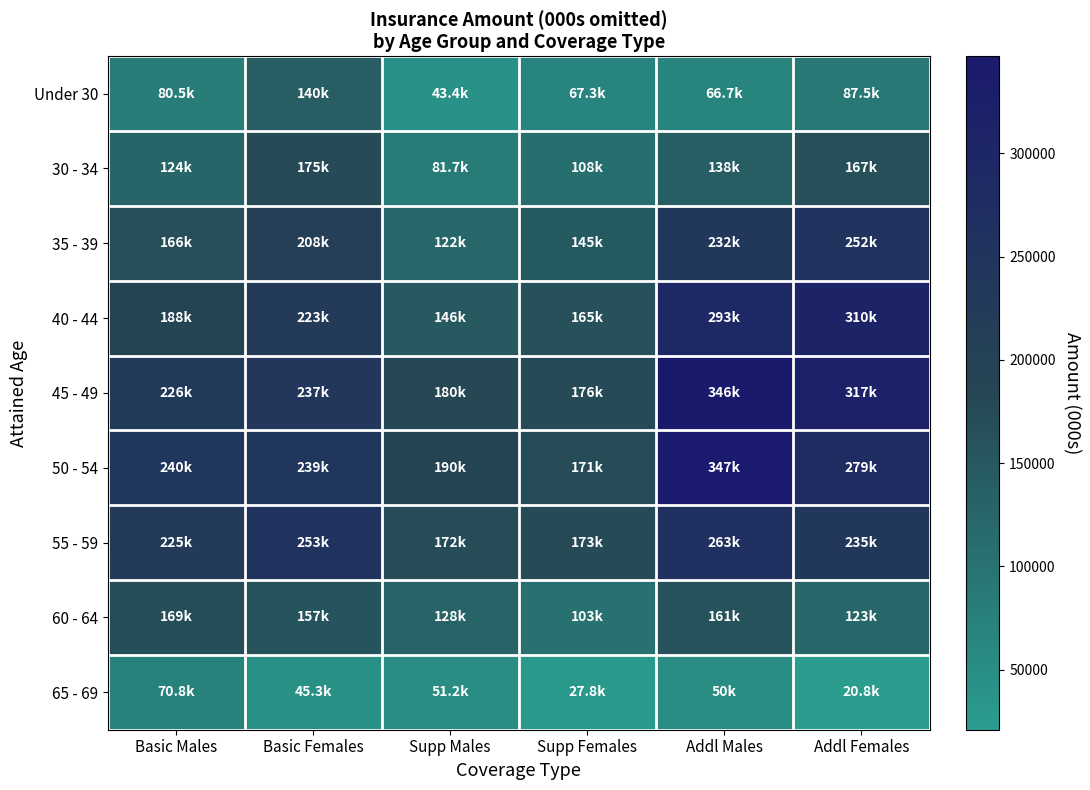

Reading left to right, list all the values displayed in this chart.

Under 30: Basic Males=80452.0	Basic Females=139849.7	Supp Males=43396.0	Supp Females=67299.0	Addl Males=66677.0	Addl Females=87538.0
30 - 34: Basic Males=124073.0	Basic Females=175142.0	Supp Males=81651.0	Supp Females=107504.0	Addl Males=138405.0	Addl Females=166894.0
35 - 39: Basic Males=166208.4	Basic Females=207579.6	Supp Males=121849.0	Supp Females=144706.6	Addl Males=232480.0	Addl Females=252357.7
40 - 44: Basic Males=188407.0	Basic Females=222558.0	Supp Males=146221.0	Supp Females=164826.0	Addl Males=292607.0	Addl Females=309628.0
45 - 49: Basic Males=226439.0	Basic Females=236819.2	Supp Males=179743.0	Supp Females=175673.2	Addl Males=345706.0	Addl Females=317260.0
50 - 54: Basic Males=240439.0	Basic Females=239168.0	Supp Males=190322.0	Supp Females=170662.0	Addl Males=347070.0	Addl Females=279036.0
55 - 59: Basic Males=224641.4	Basic Females=252890.4	Supp Males=171795.4	Supp Females=173035.0	Addl Males=263057.2	Addl Females=234828.0
60 - 64: Basic Males=168518.0	Basic Females=156520.2	Supp Males=128442.0	Supp Females=103140.2	Addl Males=160780.0	Addl Females=122530.0
65 - 69: Basic Males=70804.0	Basic Females=45303.0	Supp Males=51250.0	Supp Females=27791.0	Addl Males=50020.0	Addl Females=20838.0